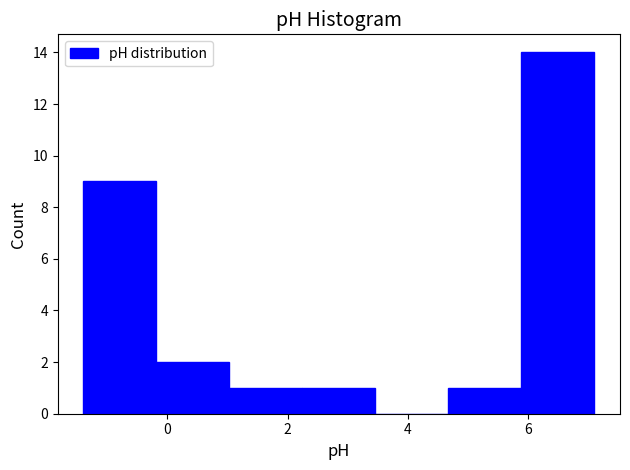

Reading left to right, transcribe this chart: for each bar, give the range it covers on the x-axis and its height. Neither the bar edges nor the heights are printed on the chart, so give them approximately, as read against the axes.

-1.4 to -0.2: 9
-0.2 to 1.0: 2
1.0 to 2.2: 1
2.2 to 3.4: 1
3.4 to 4.6: 0
4.6 to 5.8: 1
5.8 to 7.2: 14